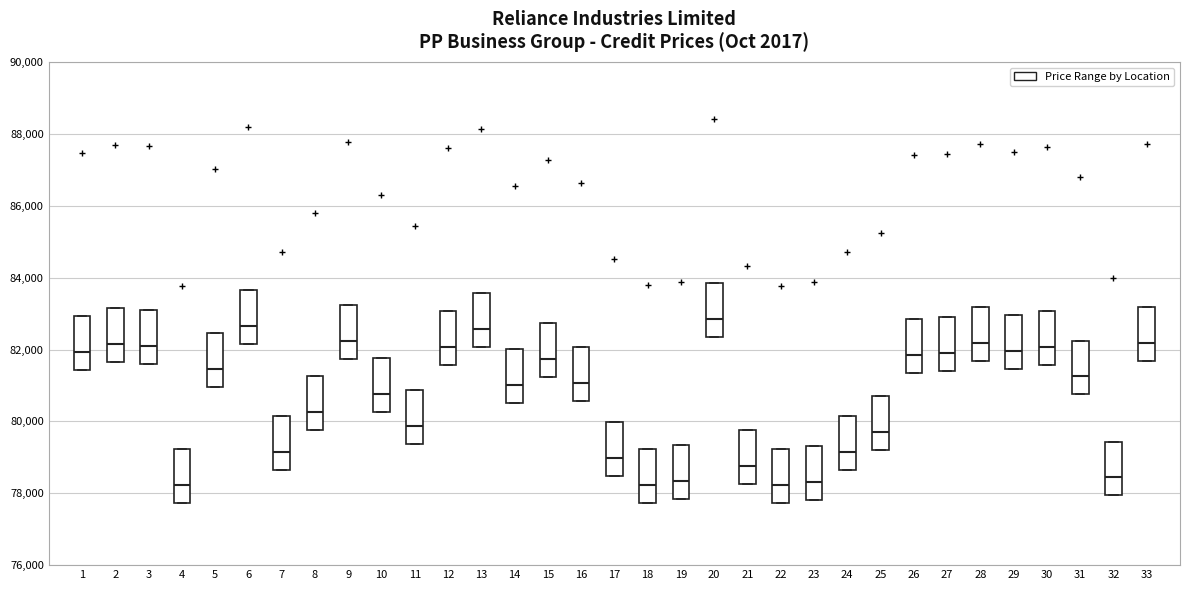

Where does the median line of the box at x = 26 sit on the y-axis? The values are not printed on the chart, so give them approximately, as read against the axis.

81800